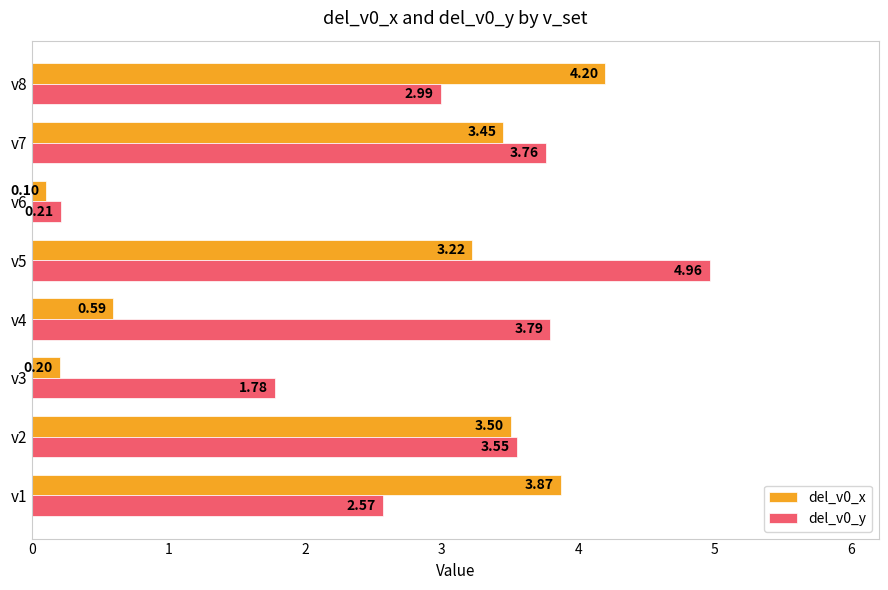

What are all the series names shown in the legend?

del_v0_x, del_v0_y